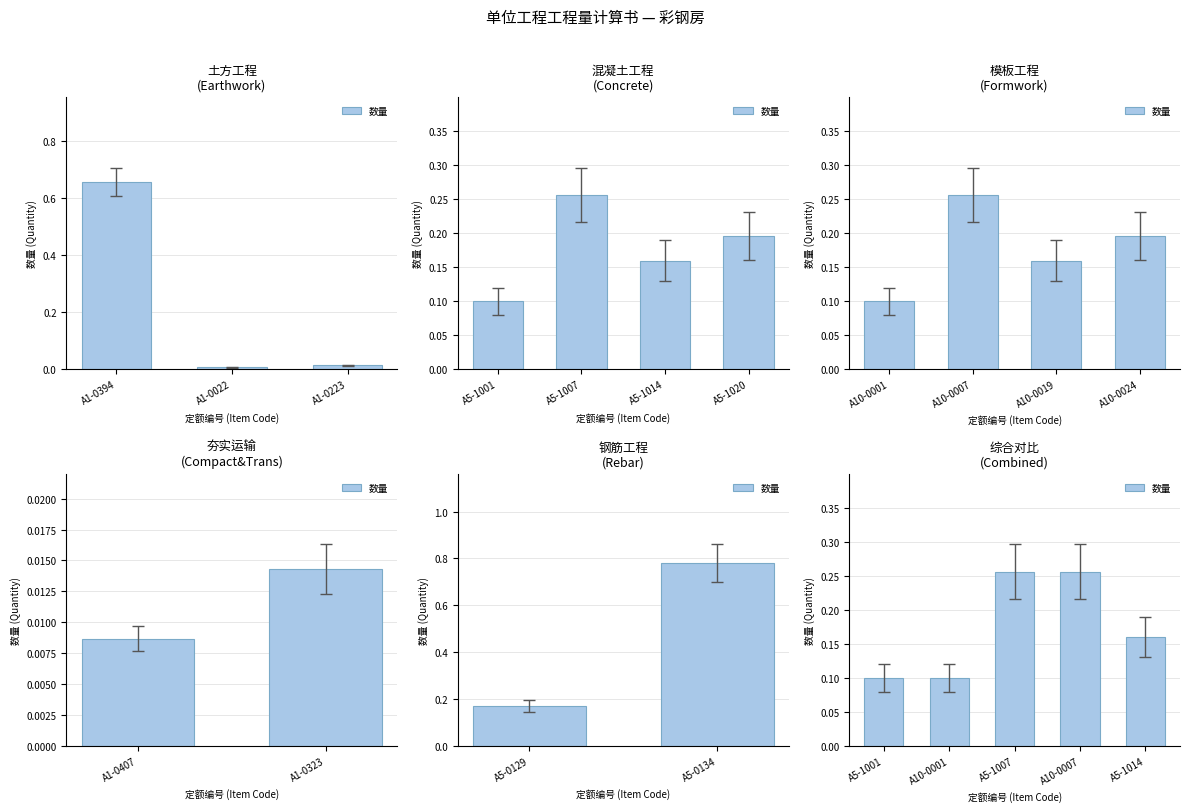

What is the sum of all values?

0.9